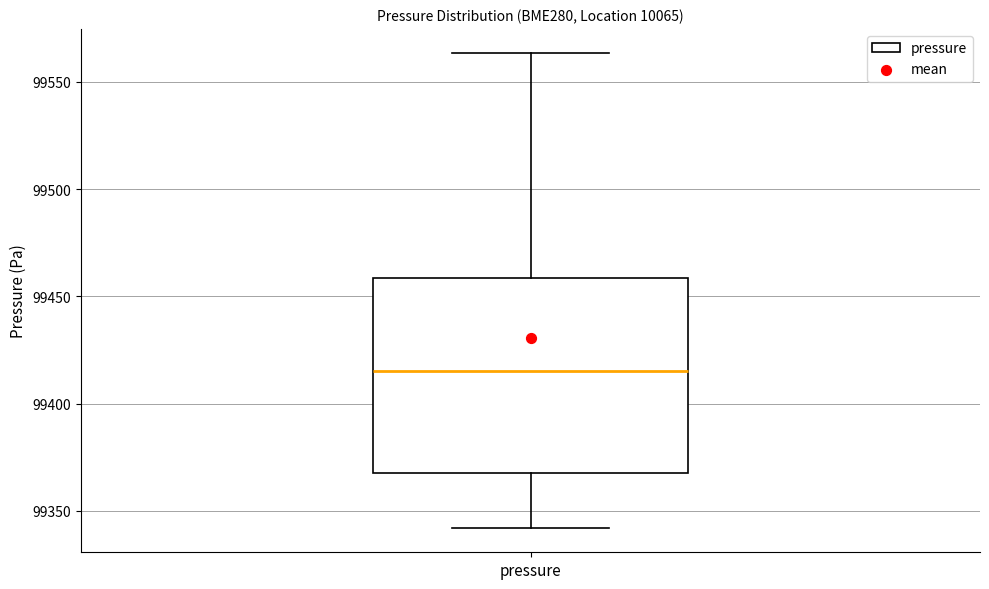

Transcribe this box plot: give where the median line is, the range the box spans, and where the two whiskers end, as read against the y-axis. The values are not printed on the chart, so give them approximately, as read against the axis.

median 99415, box 99370 to 99460, whiskers 99340 to 99565